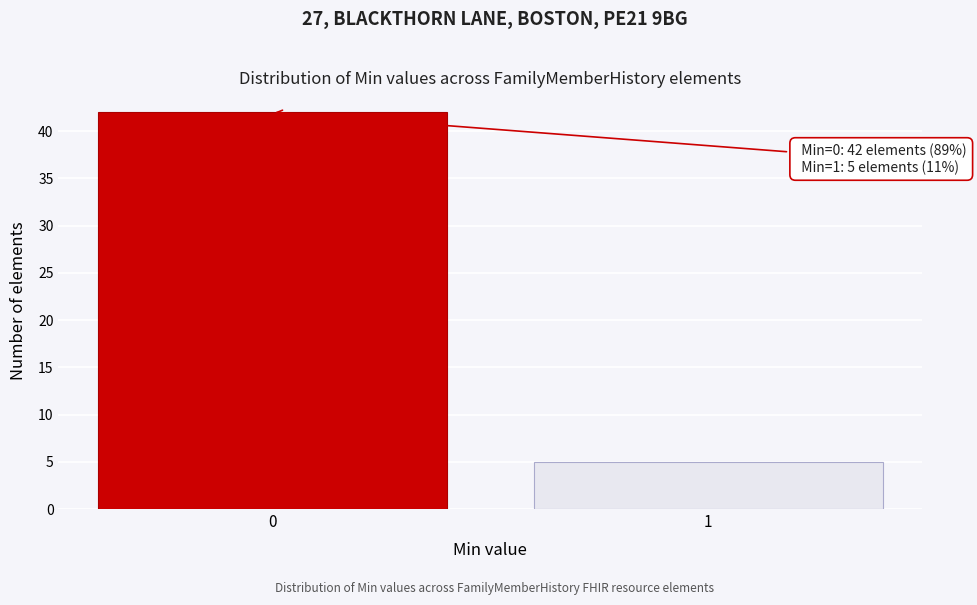

Reading left to right, list all the values displayed in this chart.

0=42	1=5